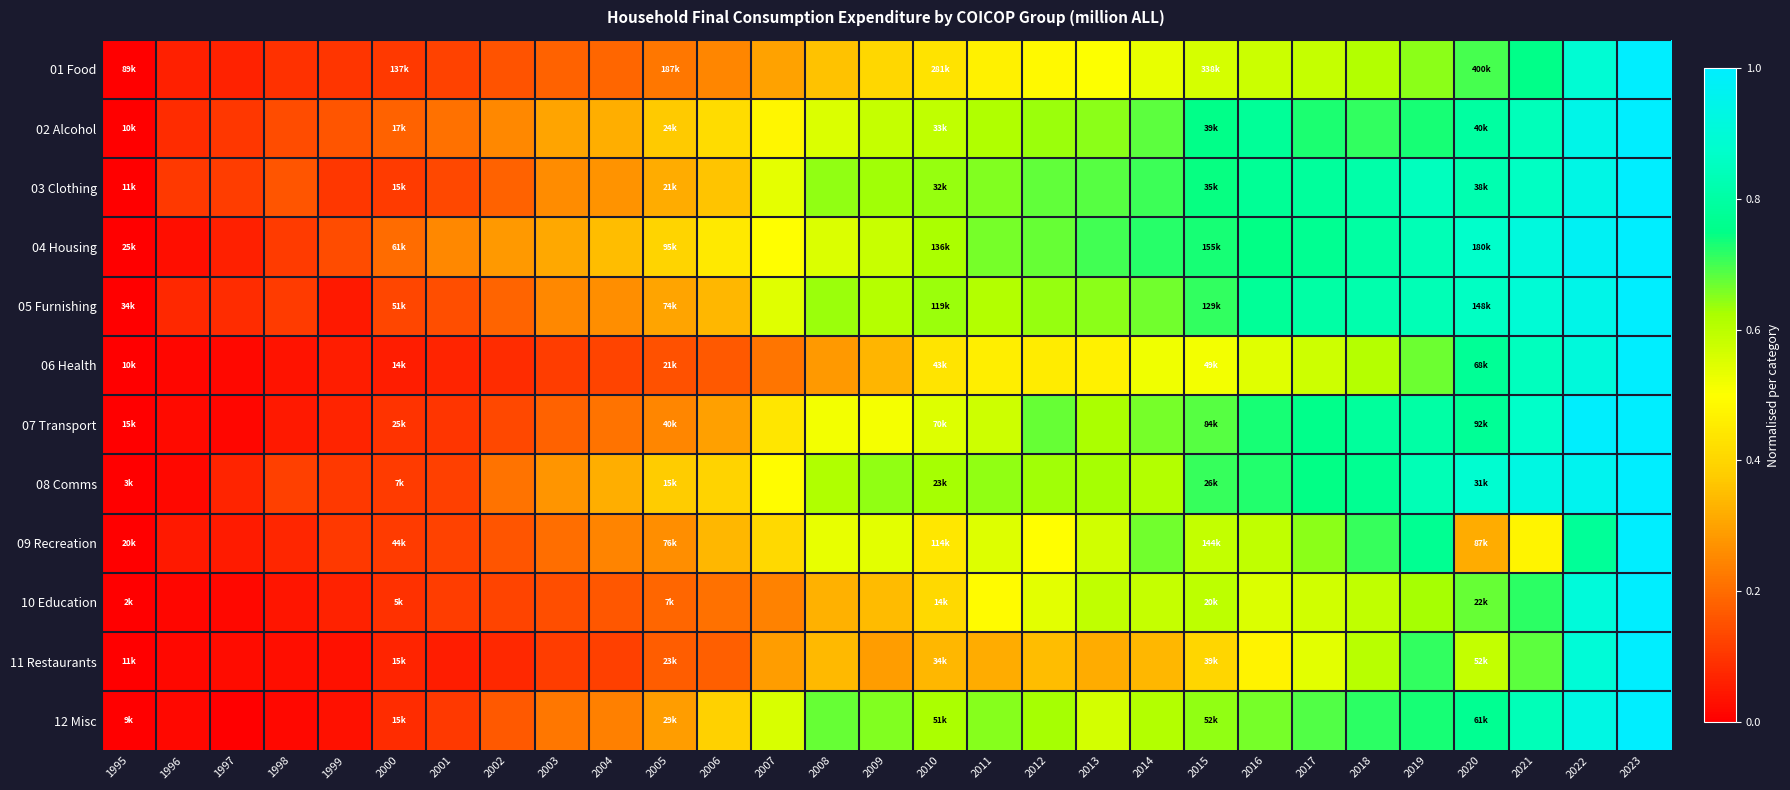

At how many categories does at least one series exceed 0?

28